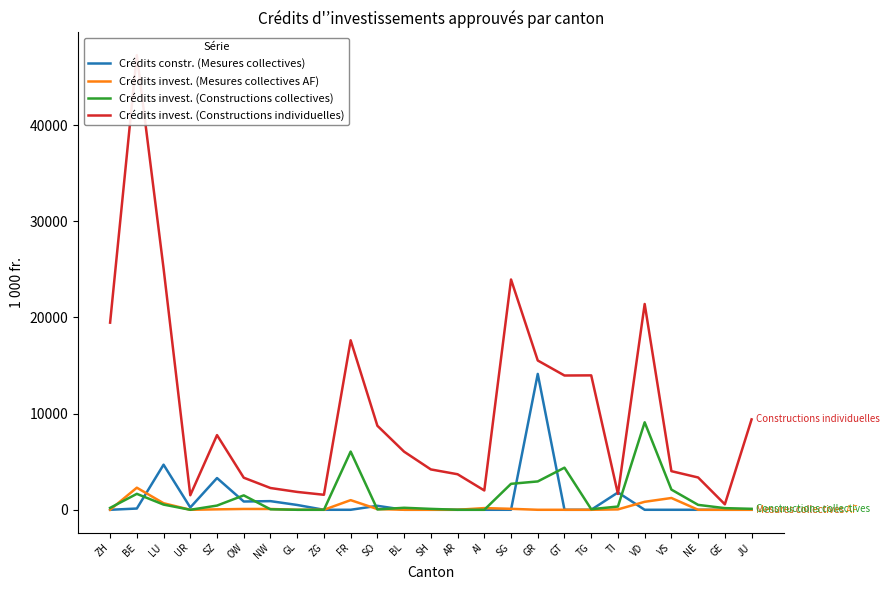

Rank the categories by Crédits invest. (Constructions collectives) value from highest to lowest.

VD, FR, GT, GR, SG, VS, BE, OW, LU, NE, SZ, TI, BL, ZH, GE, JU, SH, TG, NW, SO, UR, GL, ZG, AR, AI